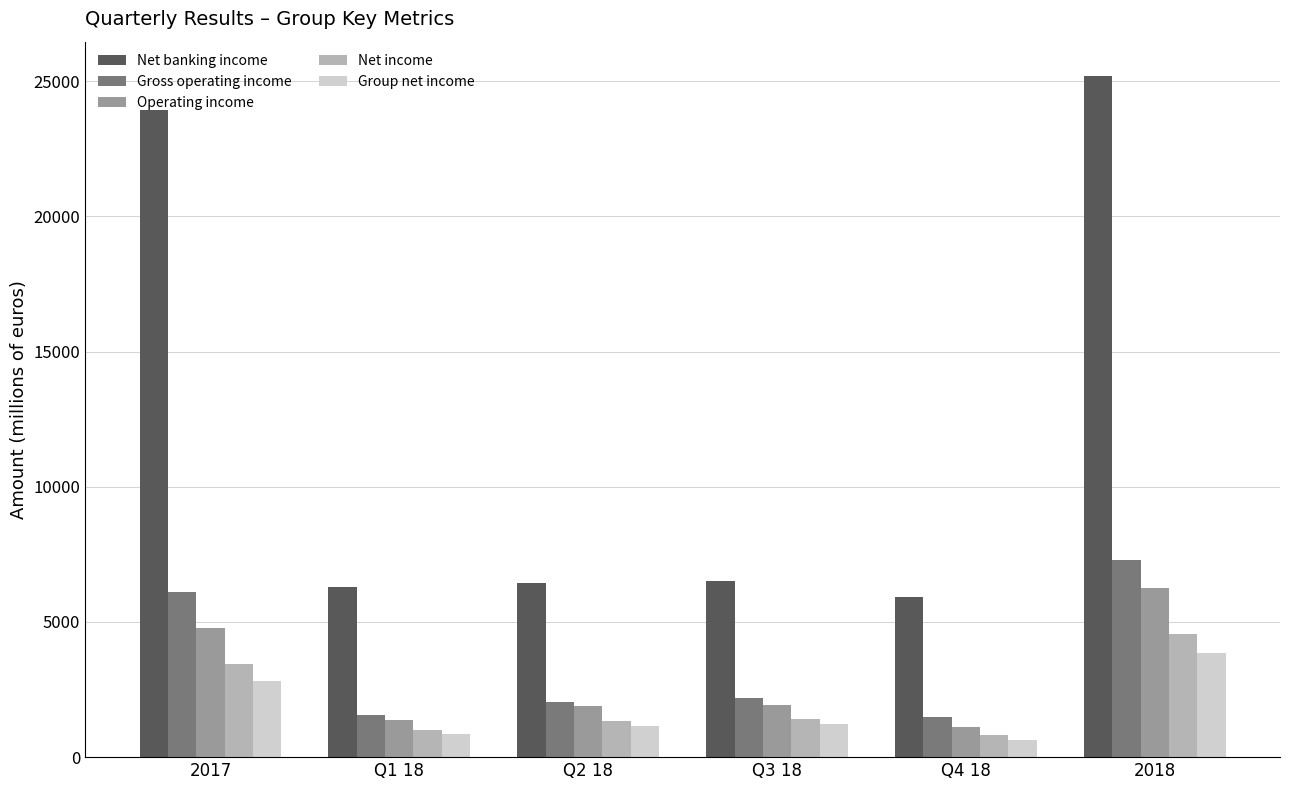

At which category is the sum across all series the highest?

2018